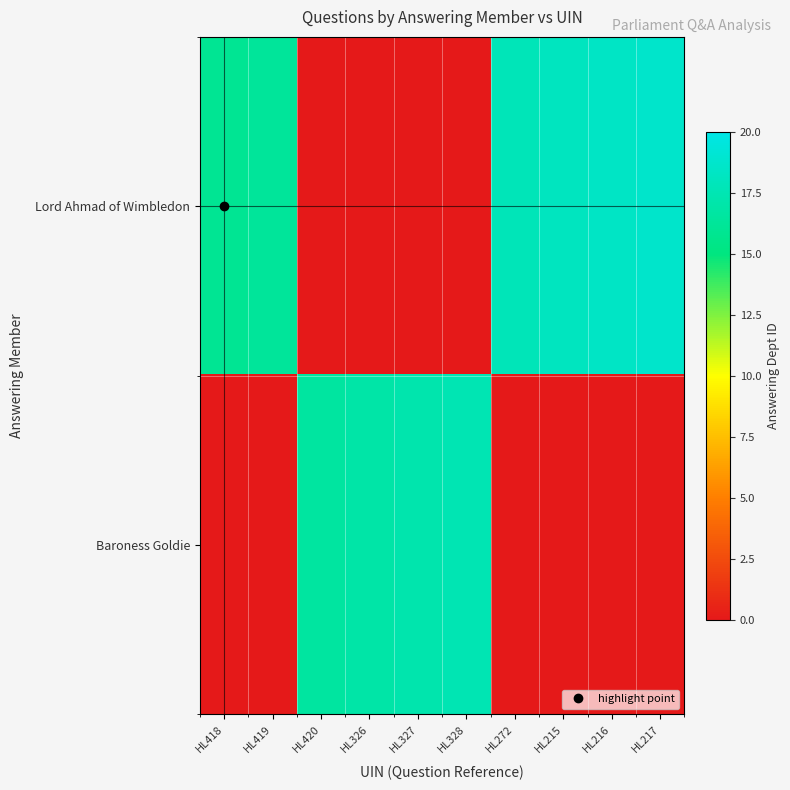

Which label corresponds to the largest value in the chart?

HL217